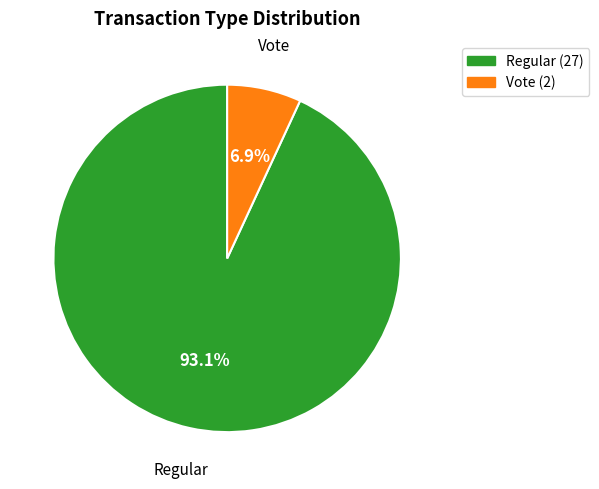

What is the ratio of the value at Vote to the value at Regular?

0.1